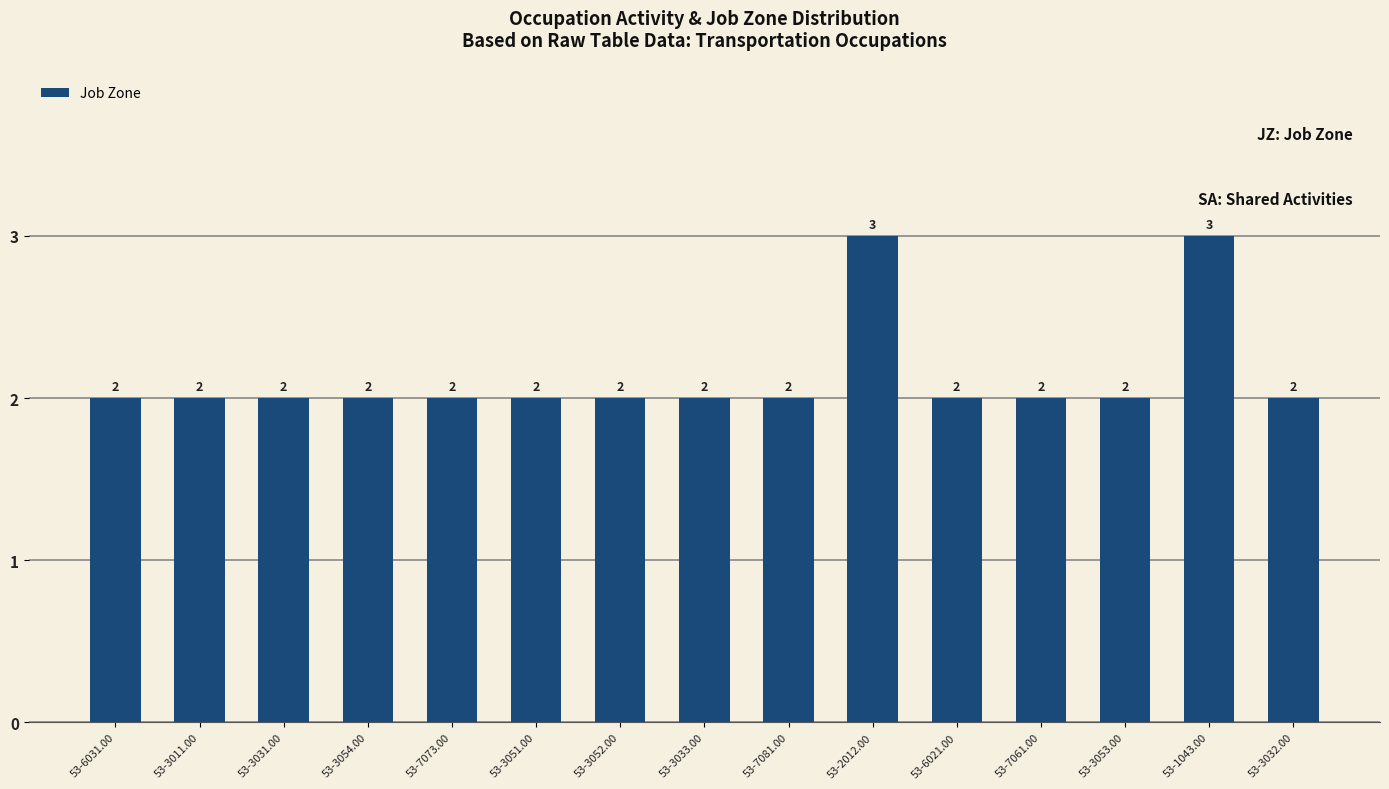

Reading right to left, extract all data points from this chart.

2	3	2	2	2	3	2	2	2	2	2	2	2	2	2